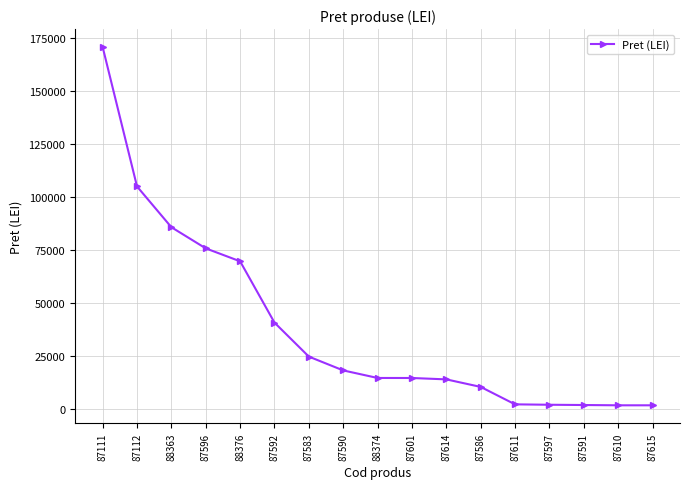

What is the label of the 10th point from the left?

87601